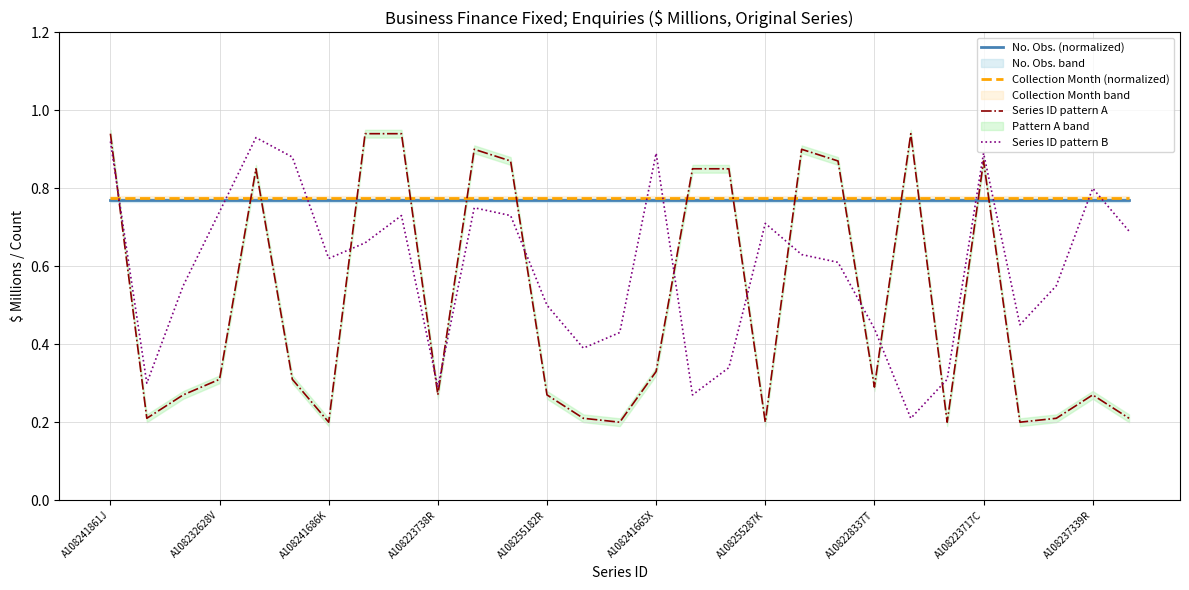

Is it true that No. Obs. (normalized) equals 1.2 at A108237339R?

False